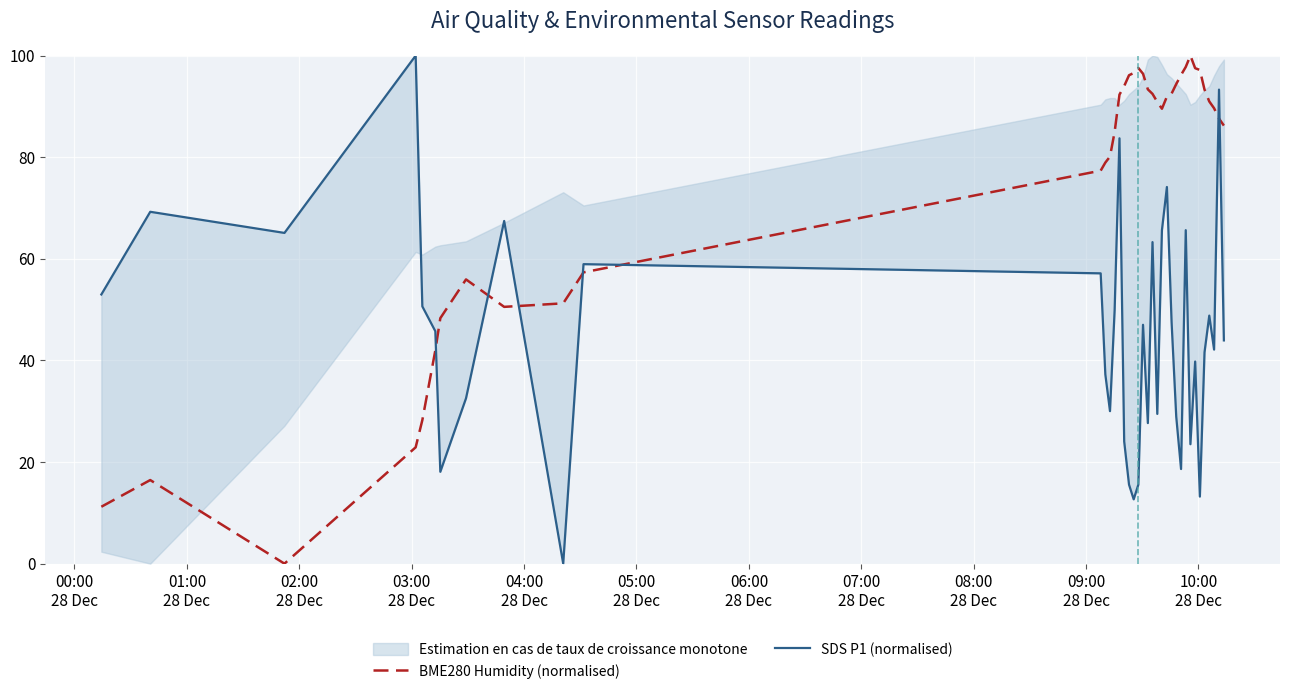

True or false: BME280 Humidity (normalised) and SDS P1 (normalised) intersect in this chart.

True